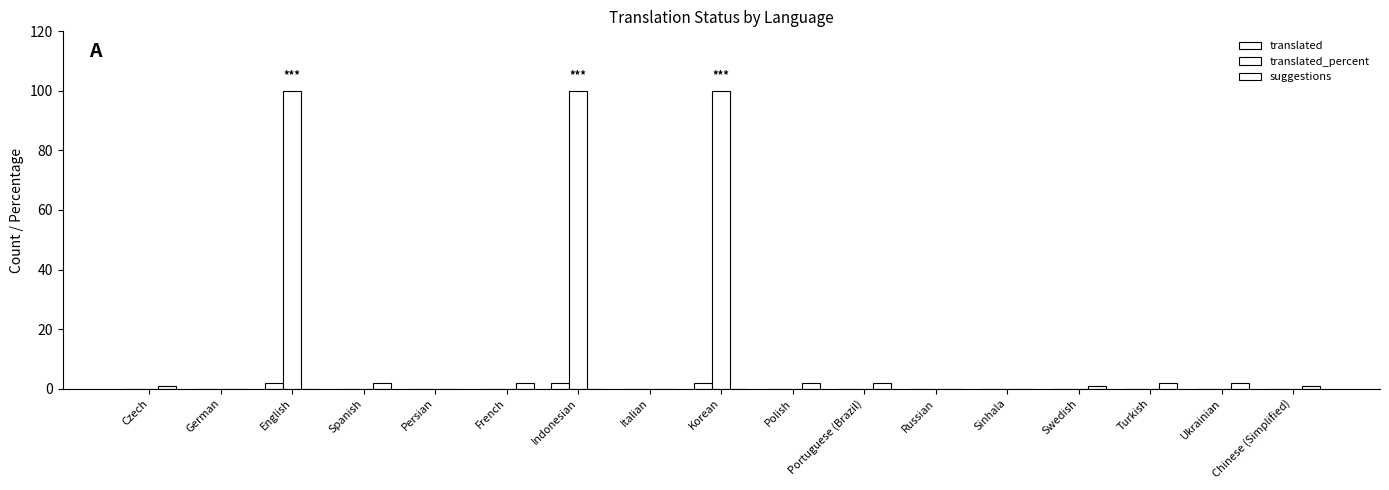

Count the number of categories in the chart.

17